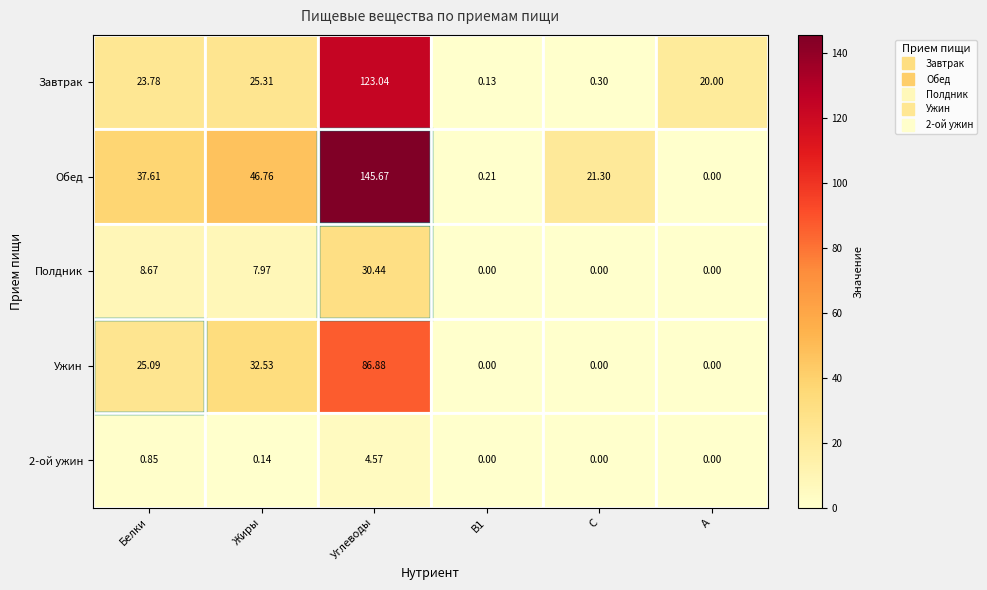

Where is Завтрак nearest to the value 61?

Жиры